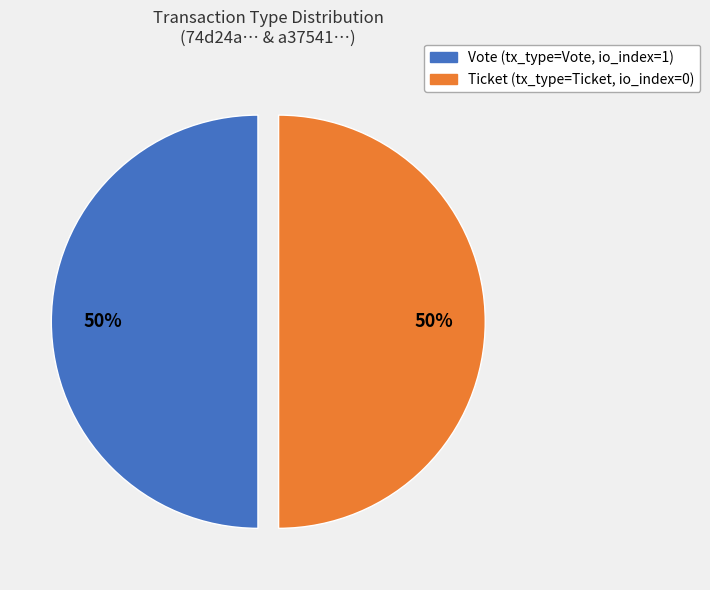

To the nearest percent, what is the average slice percentage?

50%